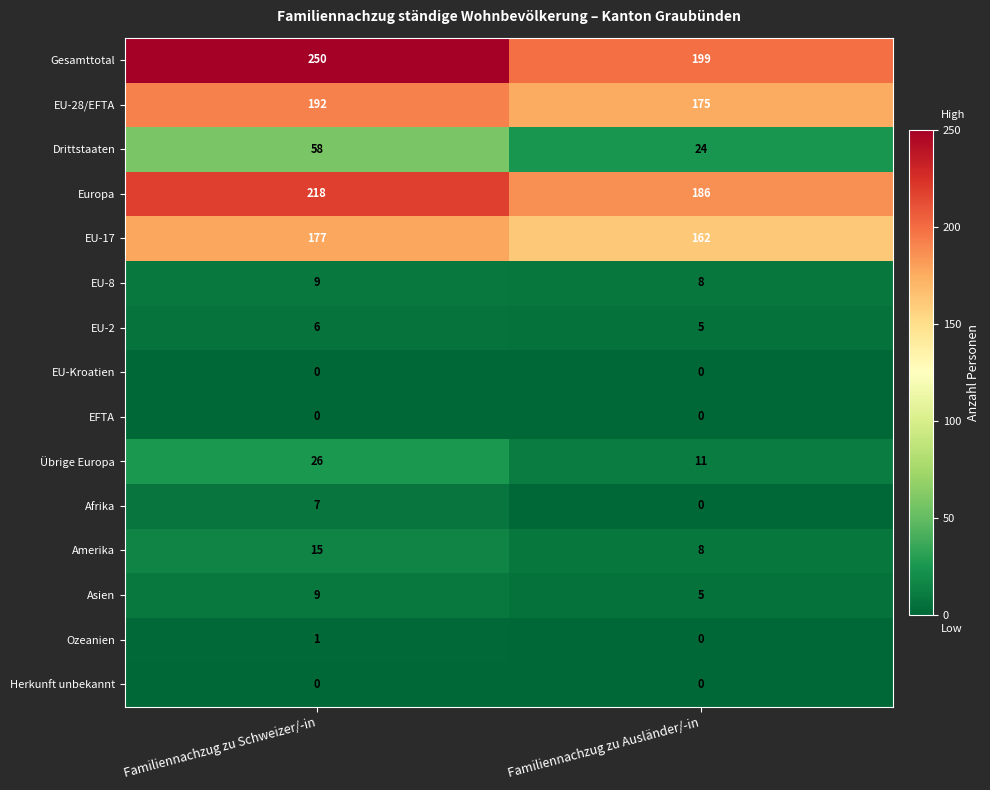

What is the maximum value shown in the chart?

250